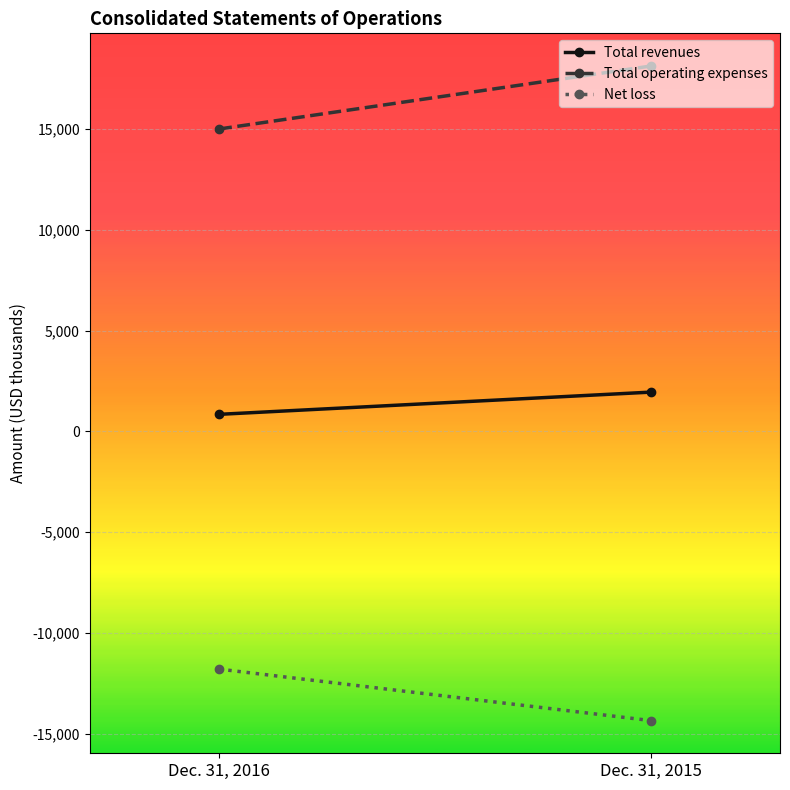

What is the total value across all series at Dec. 31, 2016?

4045